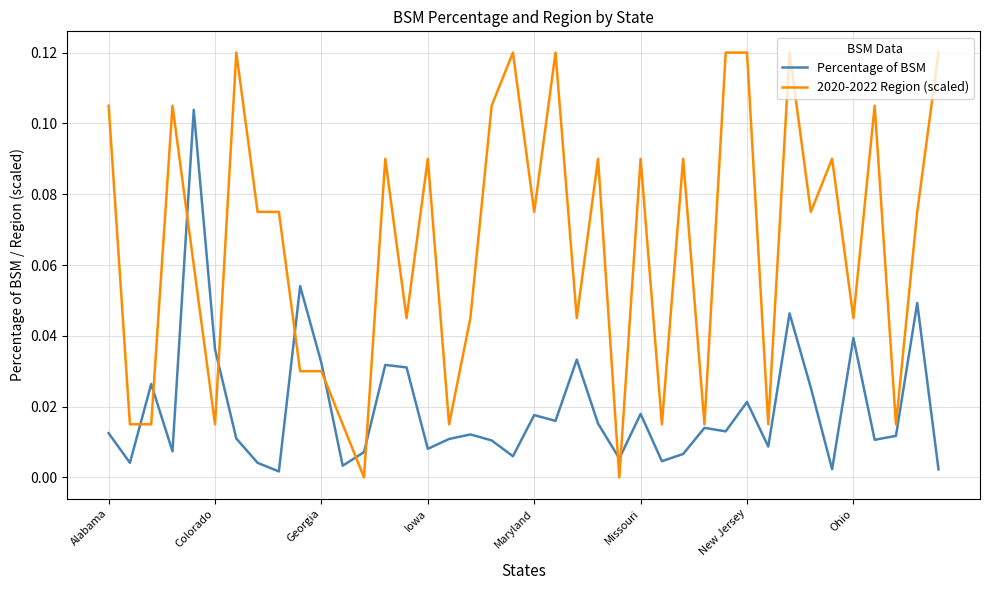

Which series has the widest spread of values?

2020-2022 Region (scaled)